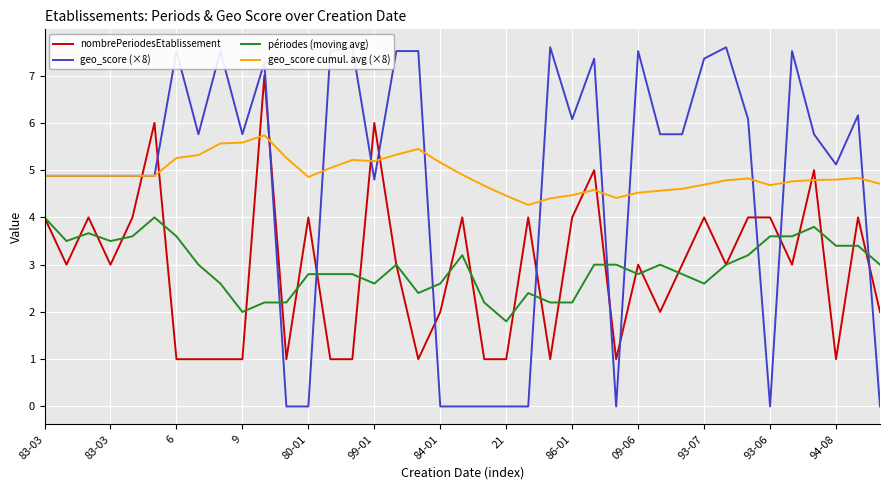

In geo_score cumul. avg (×8), how many points are lower than both neighbors (excluding endpoints)?

5